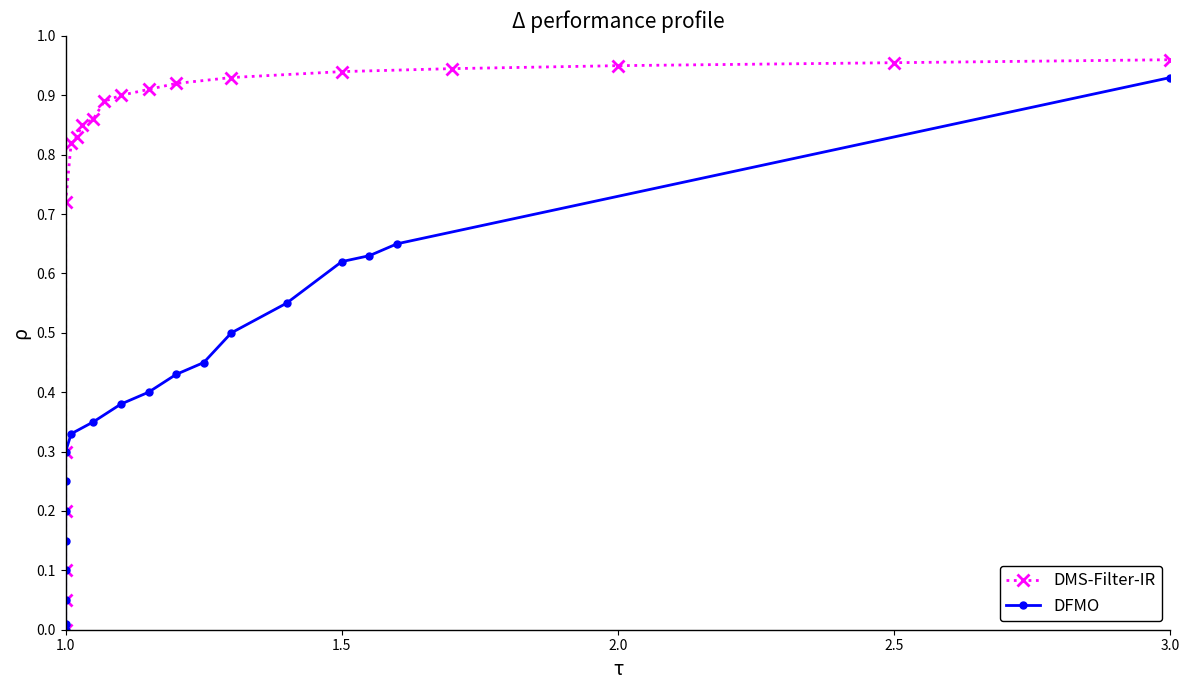

At how many categories does at least one series exceed 0?

19